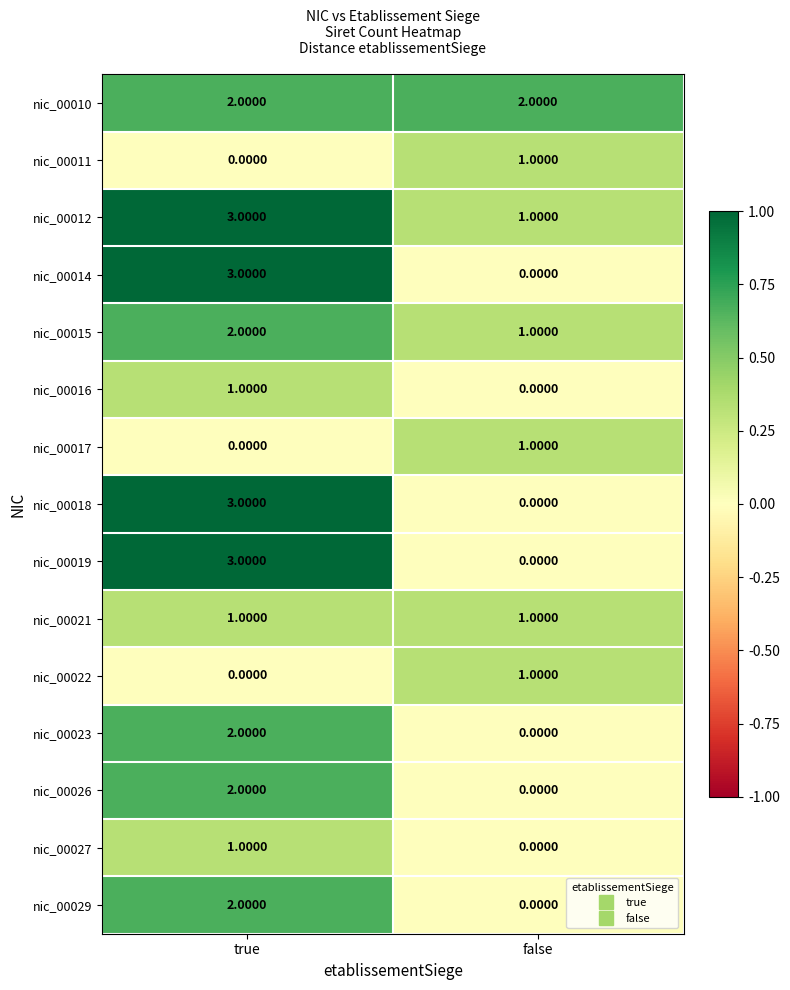

At which category is the sum across all series the highest?

true